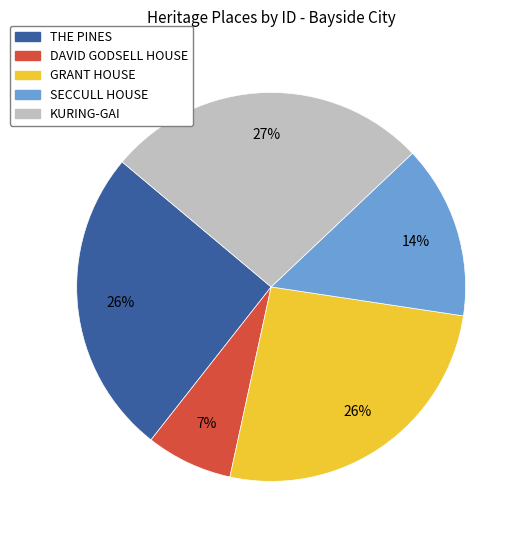

Does GRANT HOUSE account for over 50% of the chart?

No